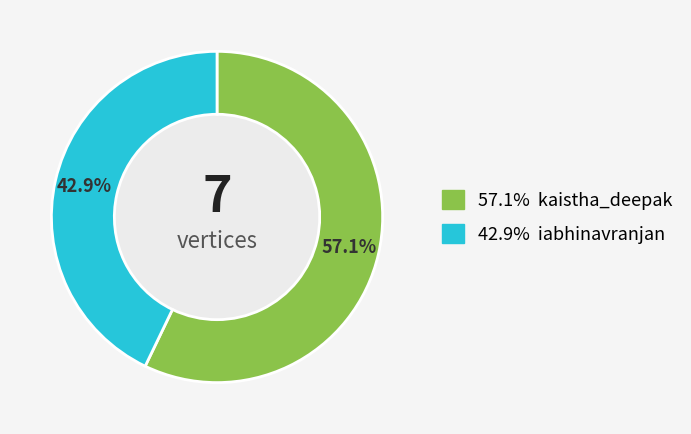

How many segments does this pie chart have?

2